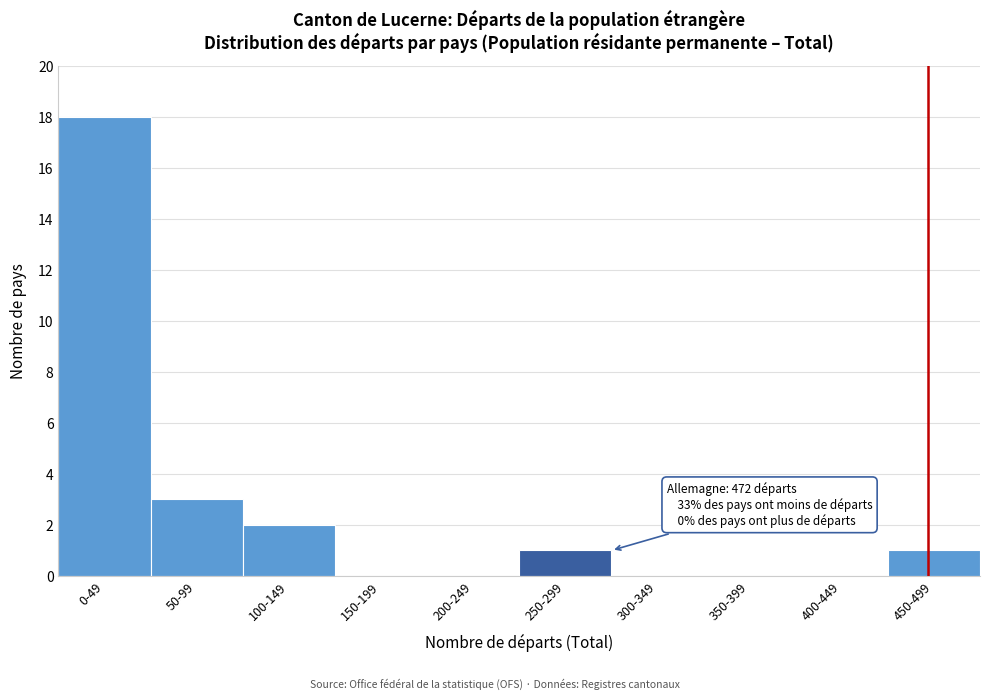

Reading left to right, list all the values displayed in this chart.

0-49=18	50-99=3	100-149=2	150-199=0	200-249=0	250-299=1	300-349=0	350-399=0	400-449=0	450-499=1